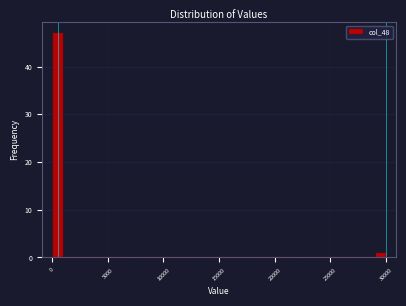

Read against the x-axis, roughly where is the centre of the tallest bar?

500